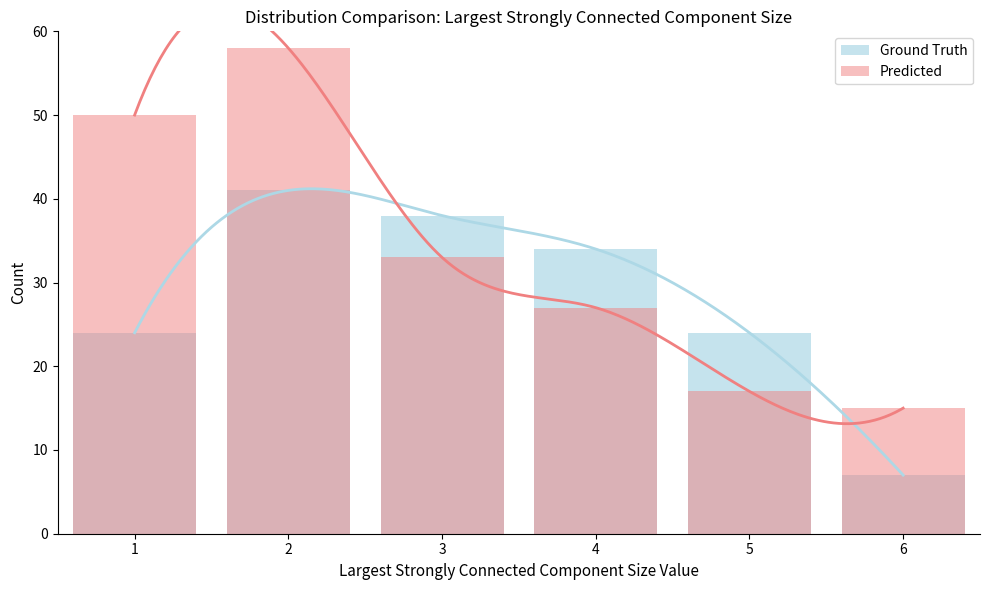

Is the value of Predicted at 6 greater than the value of Ground Truth at 6?

Yes